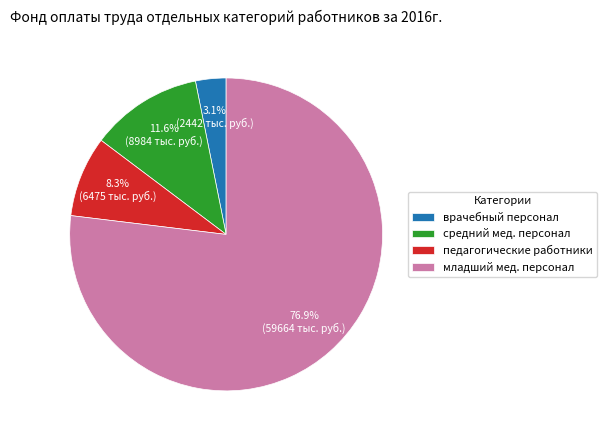

How much of the chart is everything except педагогические работники?

91.7%